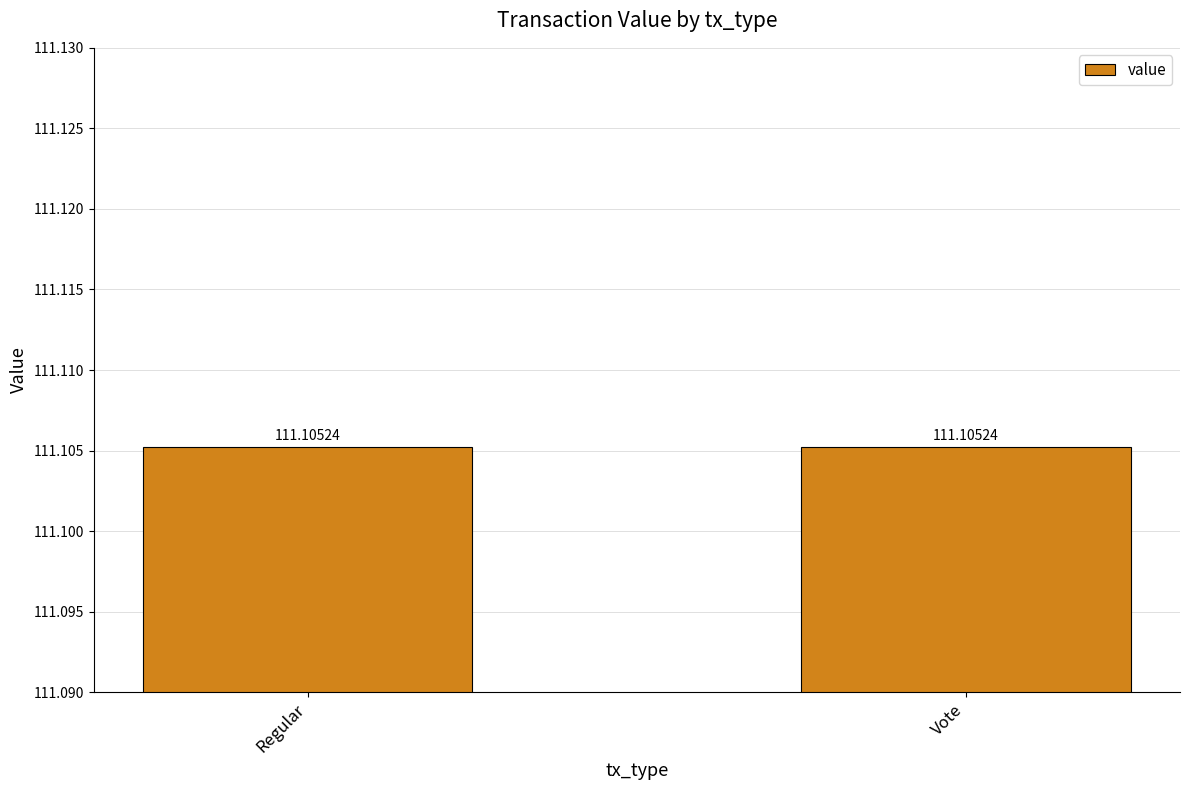

Is it true that the value at 3 is 111.1?

True